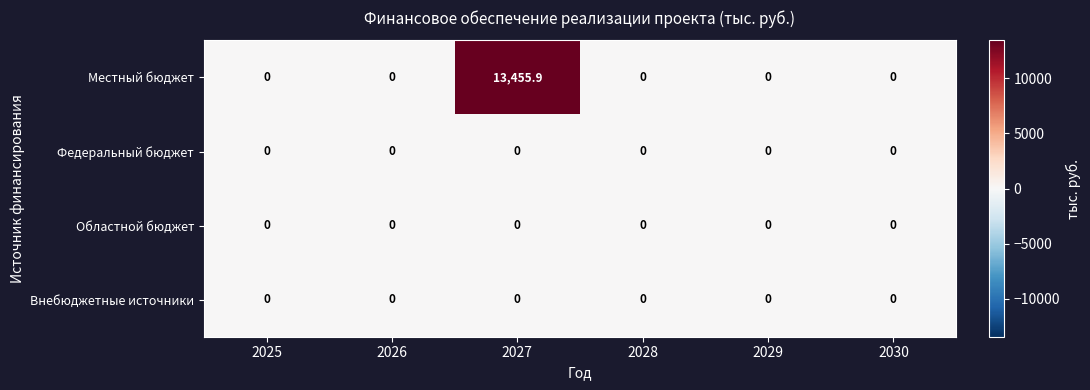

Which series has the largest total across all categories?

Местный бюджет